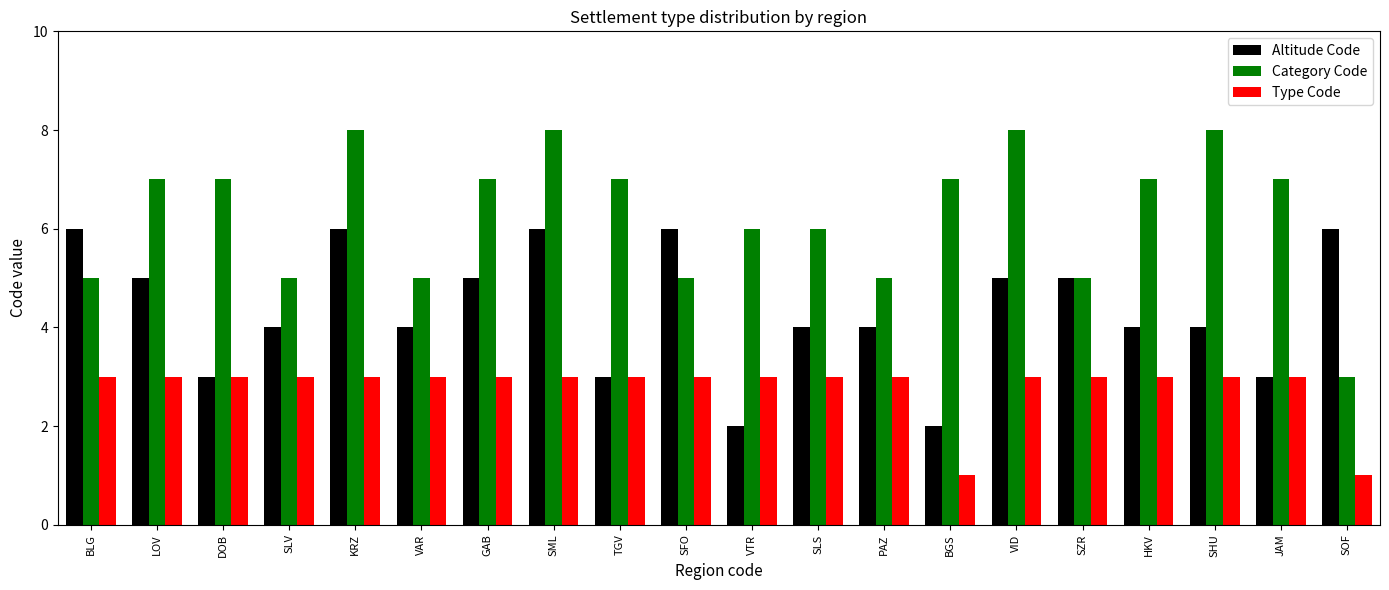

True or false: Category Code has a value of 7 at LOV.

True